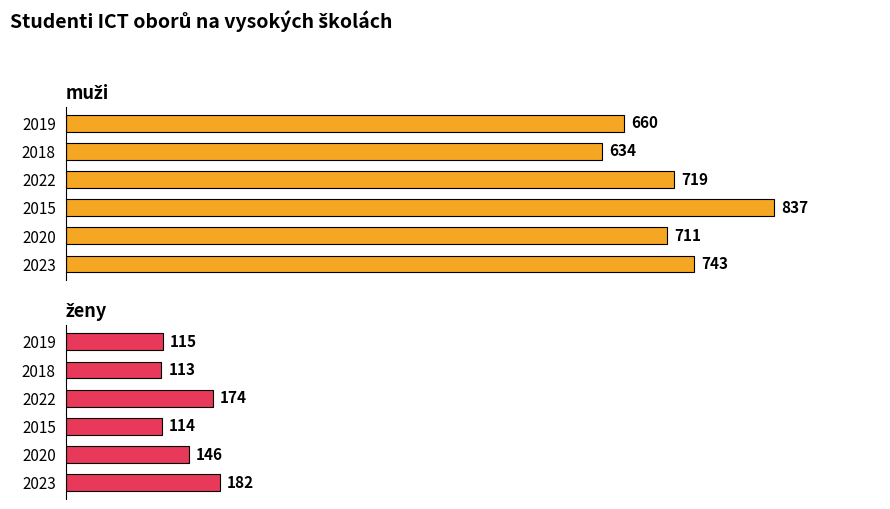

What is the average value of the muži series?

717